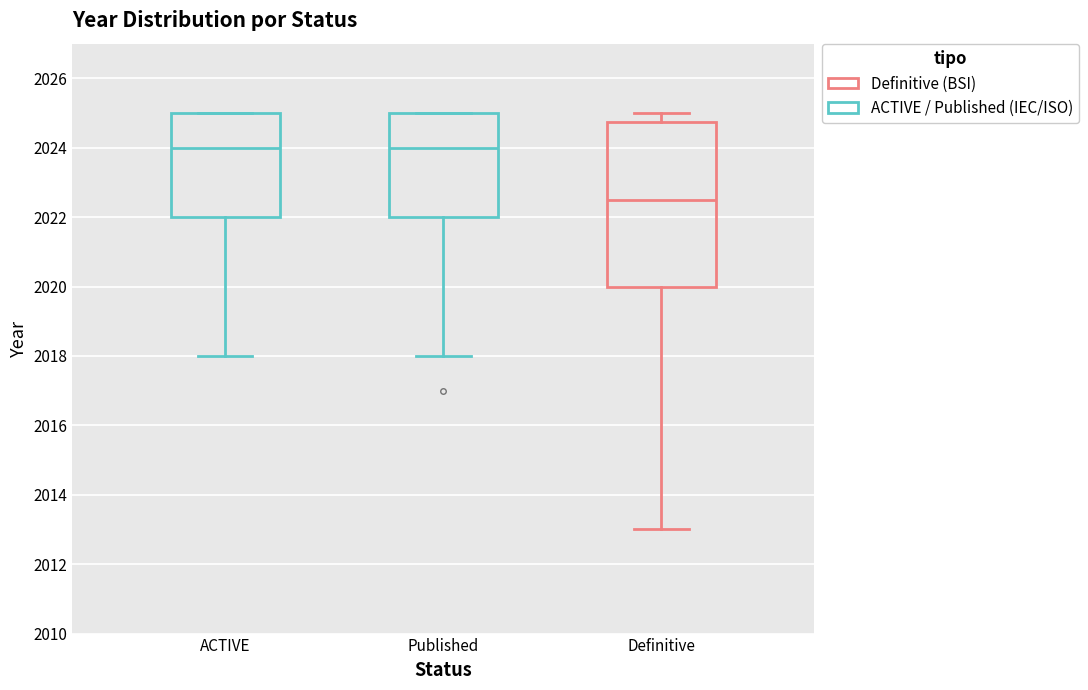

Which box's median line is the lowest?

Definitive